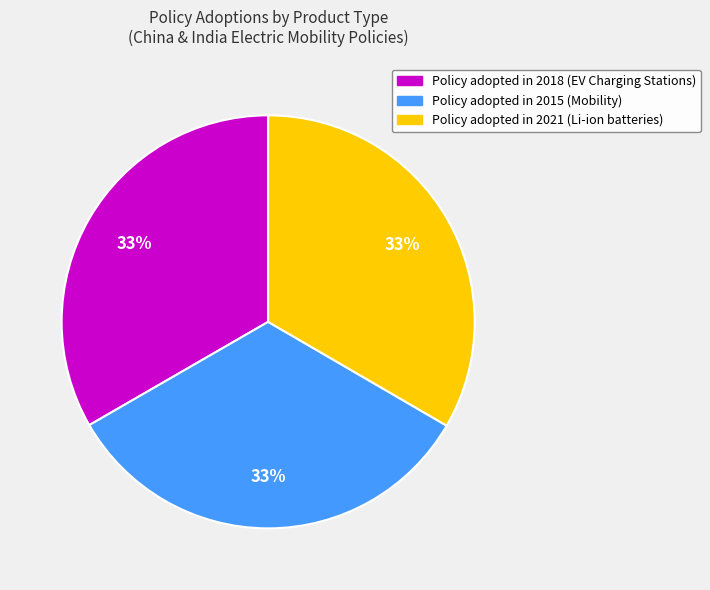

Is there any slice that represents more than half of the pie?

No